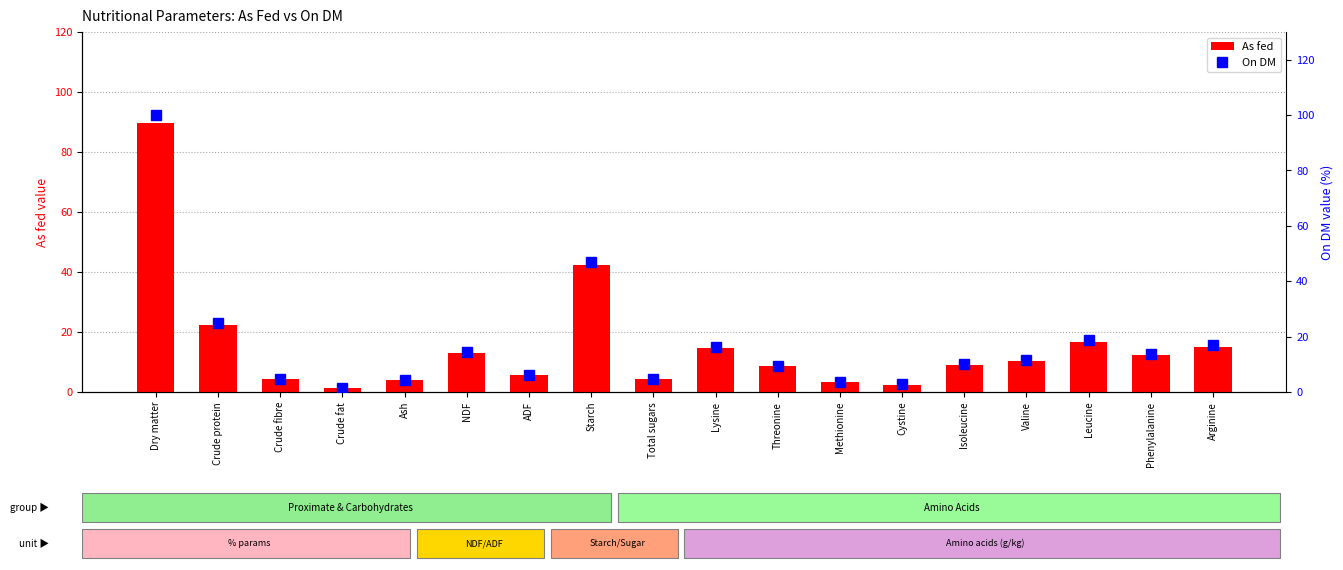

Which category has the highest value in the On DM series?

Dry matter